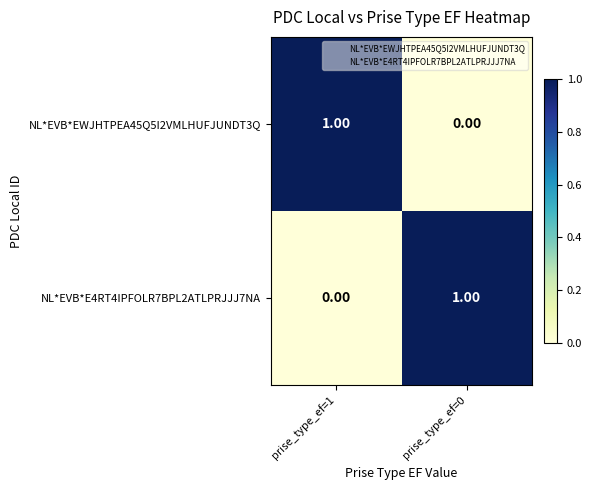

Is the value of NL*EVB*E4RT4IPFOLR7BPL2ATLPRJJJ7NA at prise_type_ef=1 greater than the value of NL*EVB*EWJHTPEA45Q5I2VMLHUFJUNDT3Q at prise_type_ef=1?

No